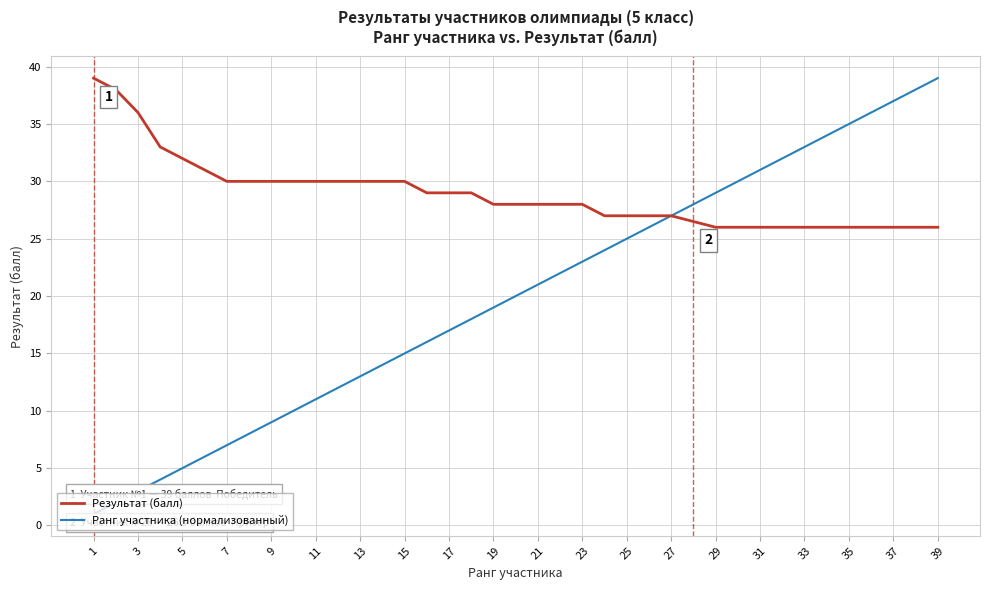

Which series has the widest spread of values?

Ранг участника (нормализованный)